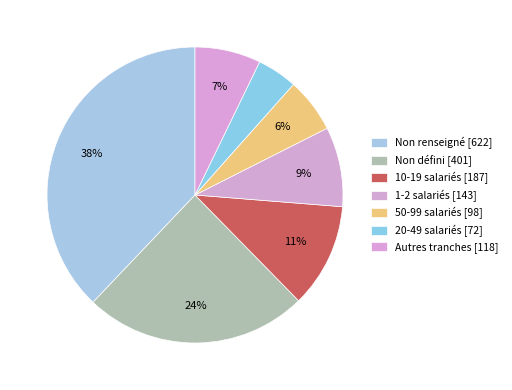

Is there any slice that represents more than half of the pie?

No